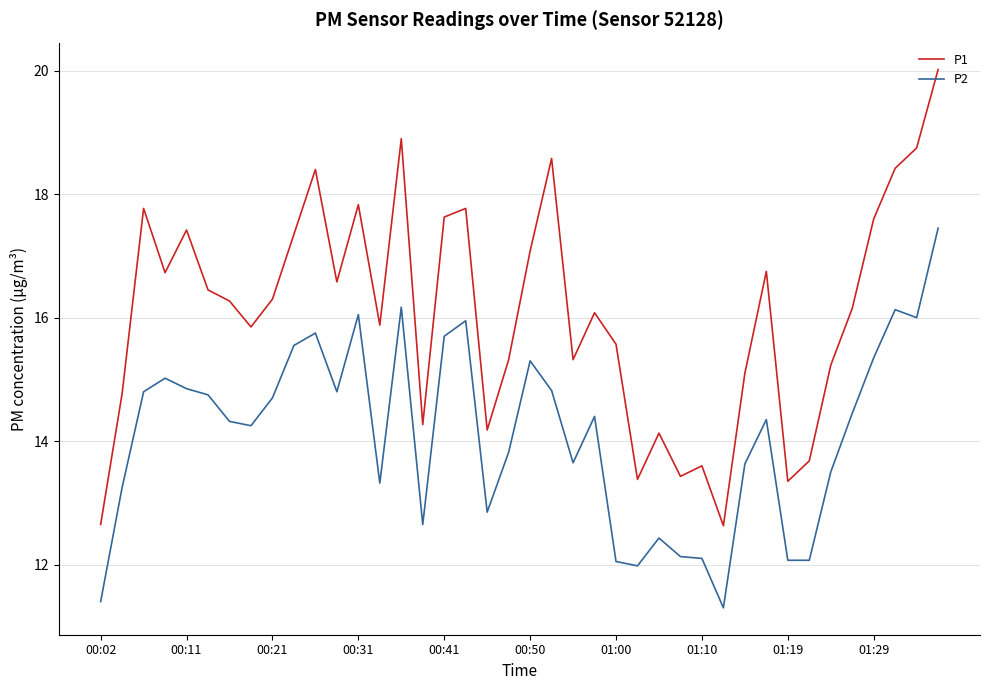

True or false: P2 and P1 intersect in this chart.

False